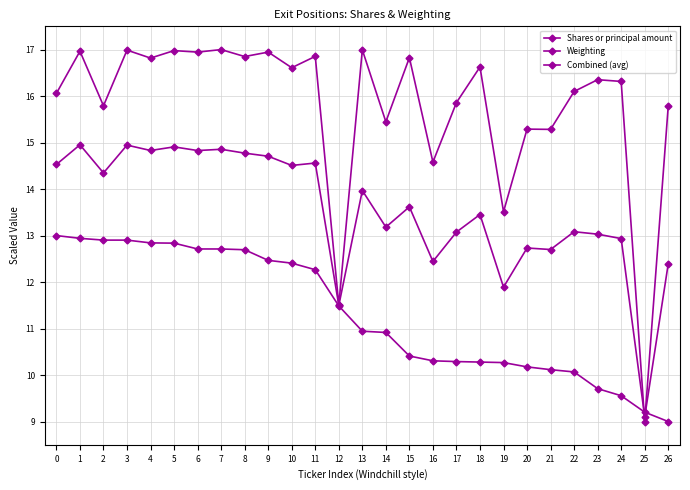

How many data points does each series have?

27